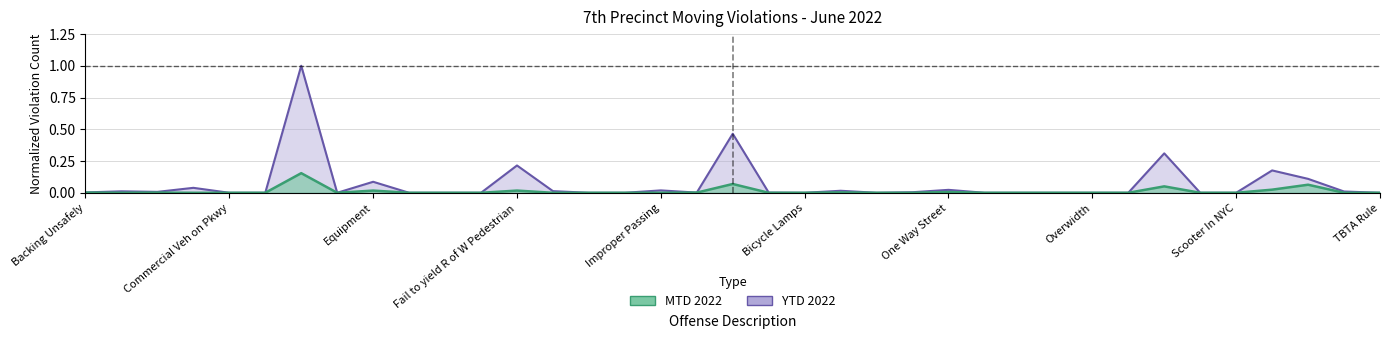

Reading right to left, list all the values displayed in this chart.

MTD 2022: TBTA Rule=0.0	Spillback=0.0	Speeding=0.1	Seat Belt=0.0	Scooter In NYC=0.0	School Bus=0.0	Red Light=0.1	Pavement Markings=0.0	Overwidth=0.0	Overweight=0.0	Overlength=0.0	Overheight=0.0	One Way Street=0.0	Obstructed Plate=0.0	Not Giving R of W to Veh.=0.0	Motorcycle (Other)=0.0	Bicycle Lamps=0.0	Improper/Missing Plates=0.0	Improper Turn=0.1	Improper Taxi Pickup=0.0	Improper Passing=0.0	Following Too Closely=0.0	Failure to yield R of W Vehicle=0.0	Failure to Signal=0.0	Fail to yield R of W Pedestrian=0.0	Fail to Keep Right=0.0	Excessive Noise=0.0	Equipment (Other)=0.0	Equipment=0.0	Driving Too Slow=0.0	Disobey Traffic Control Device=0.2	Cruising For Passengers=0.0	Commercial Veh on Pkwy=0.0	Cell Phone=0.0	Bus Lane=0.0	Bike Lane=0.0	Backing Unsafely=0.0
YTD 2022: TBTA Rule=0.0	Spillback=0.0	Speeding=0.1	Seat Belt=0.2	Scooter In NYC=0.0	School Bus=0.0	Red Light=0.3	Pavement Markings=0.0	Overwidth=0.0	Overweight=0.0	Overlength=0.0	Overheight=0.0	One Way Street=0.0	Obstructed Plate=0.0	Not Giving R of W to Veh.=0.0	Motorcycle (Other)=0.0	Bicycle Lamps=0.0	Improper/Missing Plates=0.0	Improper Turn=0.5	Improper Taxi Pickup=0.0	Improper Passing=0.0	Following Too Closely=0.0	Failure to yield R of W Vehicle=0.0	Failure to Signal=0.0	Fail to yield R of W Pedestrian=0.2	Fail to Keep Right=0.0	Excessive Noise=0.0	Equipment (Other)=0.0	Equipment=0.1	Driving Too Slow=0.0	Disobey Traffic Control Device=1.0	Cruising For Passengers=0.0	Commercial Veh on Pkwy=0.0	Cell Phone=0.0	Bus Lane=0.0	Bike Lane=0.0	Backing Unsafely=0.0